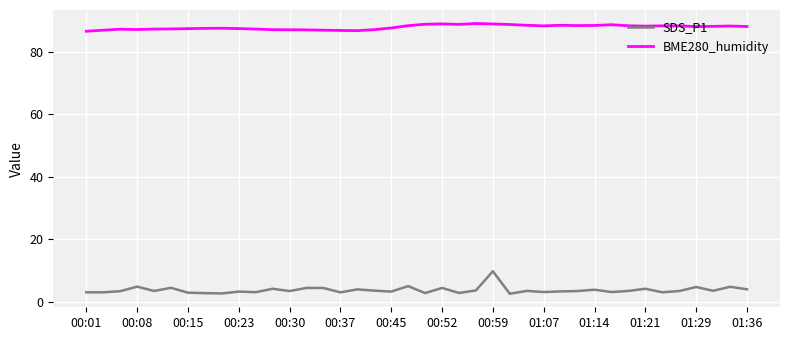

What is the maximum value for BME280_humidity?

89.0